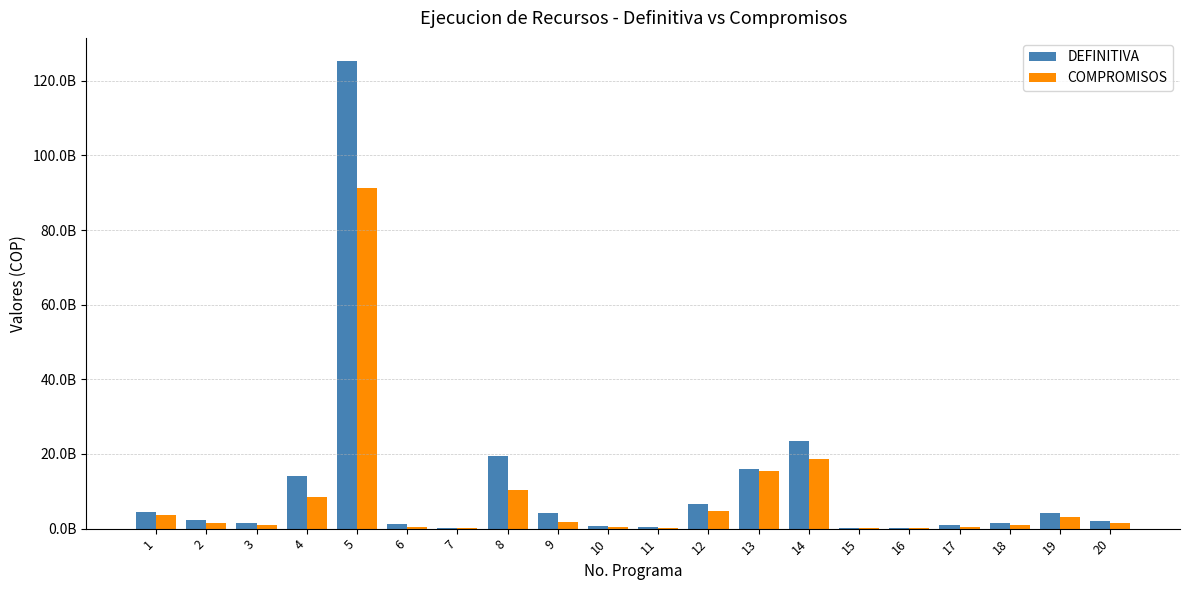

Are the bars horizontal?

No